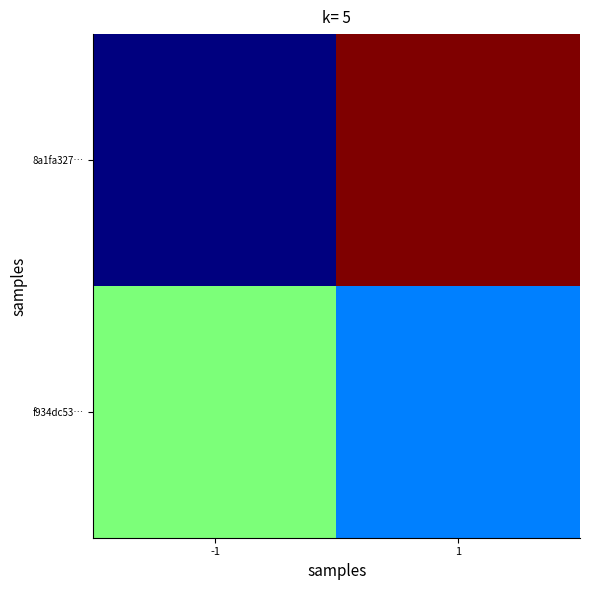

Count the 8a1fa327… values in the range -1 to 3.

2